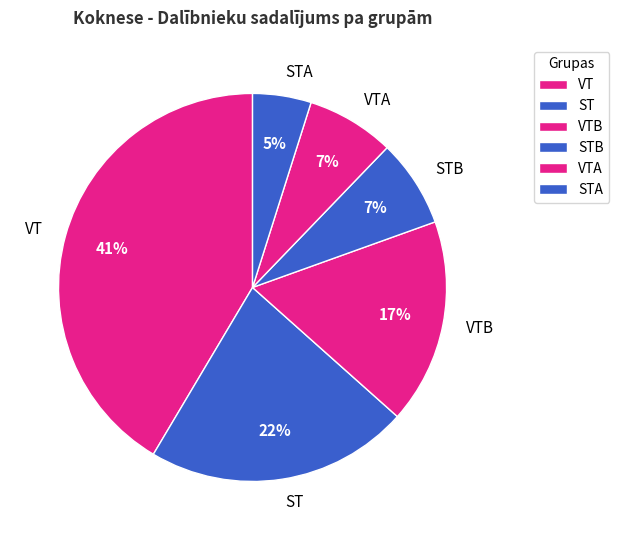

Which category has the biggest portion of the pie?

VT